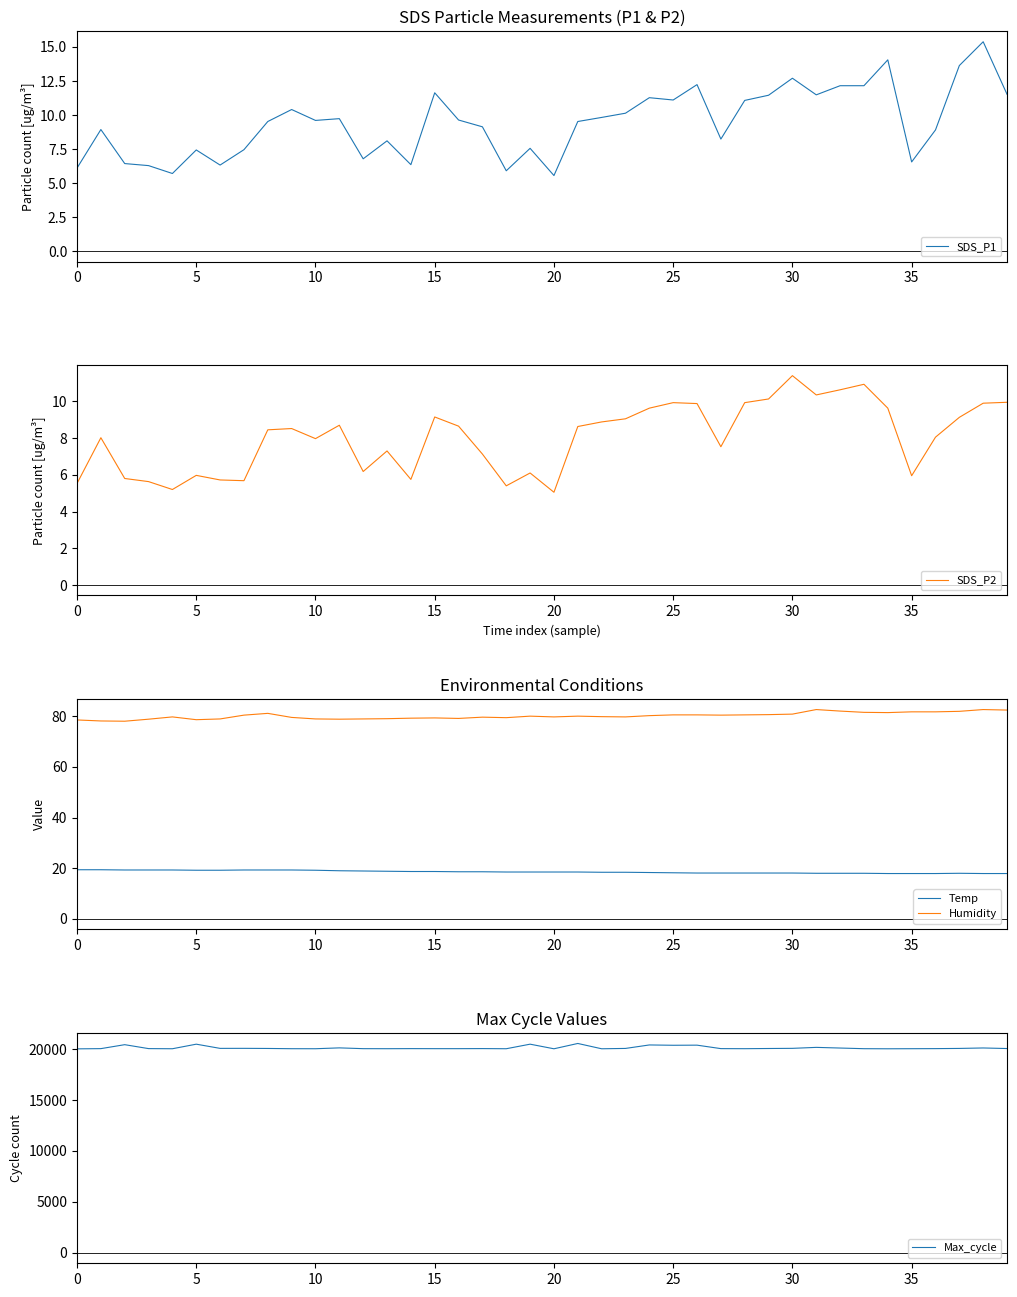

At which category is the sum across all series the highest?

21